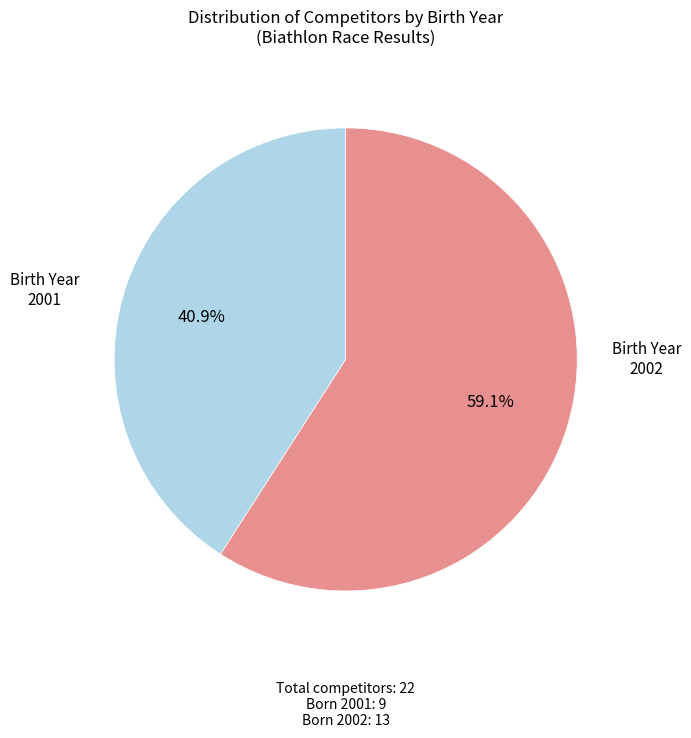

Does 2002 represent more than half of the total?

Yes